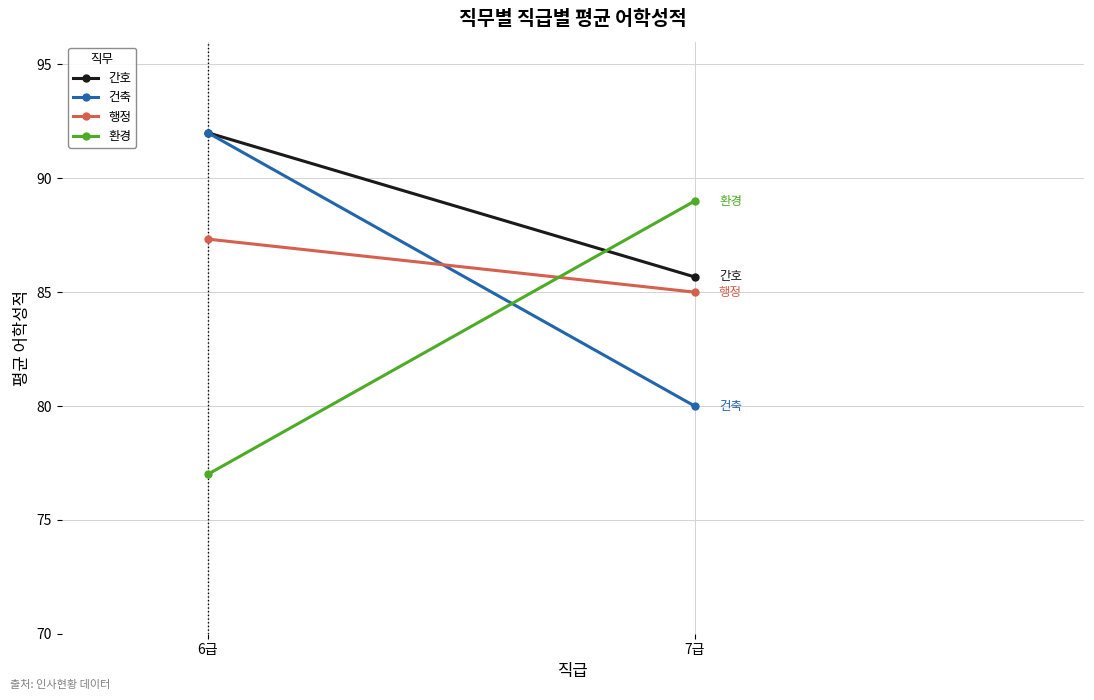

At which category is the sum across all series the highest?

6급